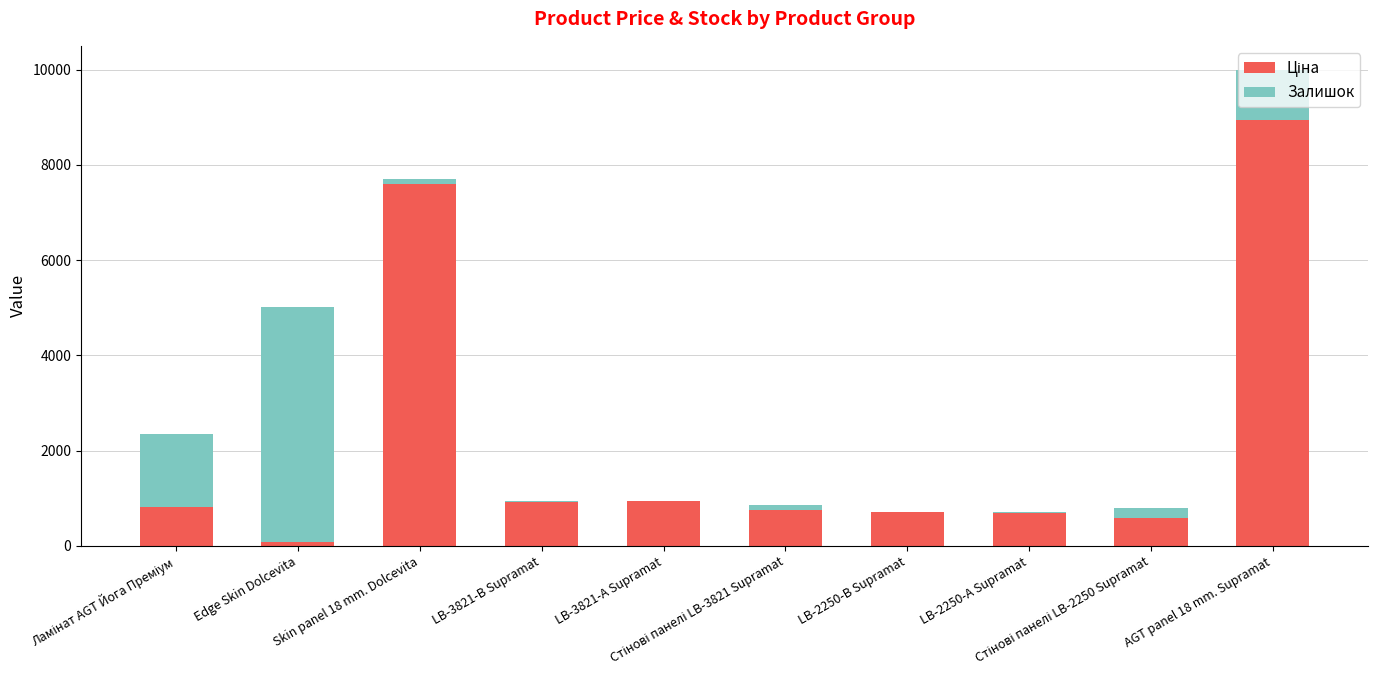

Rank the categories by Залишок value from lowest to highest.

LB-3821-А Supramat, LB-2250-В Supramat, LB-2250-А Supramat, LB-3821-В Supramat, Стінові панелі LB-3821 Supramat, Skin panel 18 mm. Dolcevita, Стінові панелі LB-2250 Supramat, AGT panel 18 mm. Supramat, Ламінат AGT Йога Преміум, Edge Skin Dolcevita